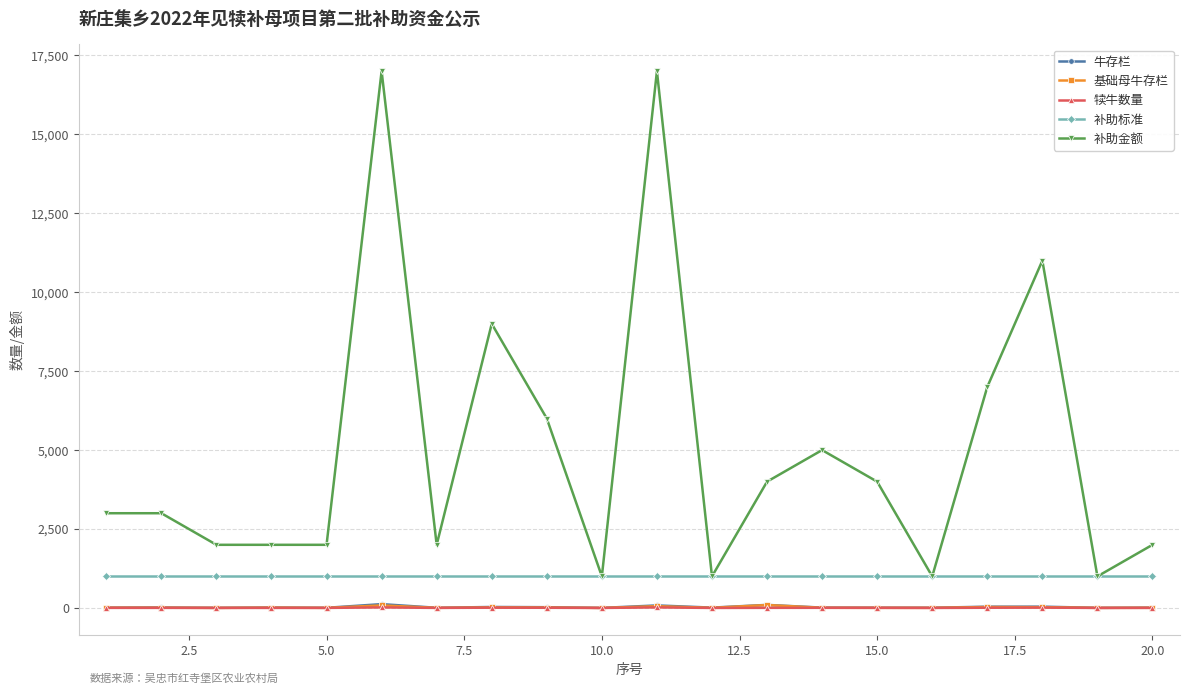

Which series has the largest total across all categories?

补助金额